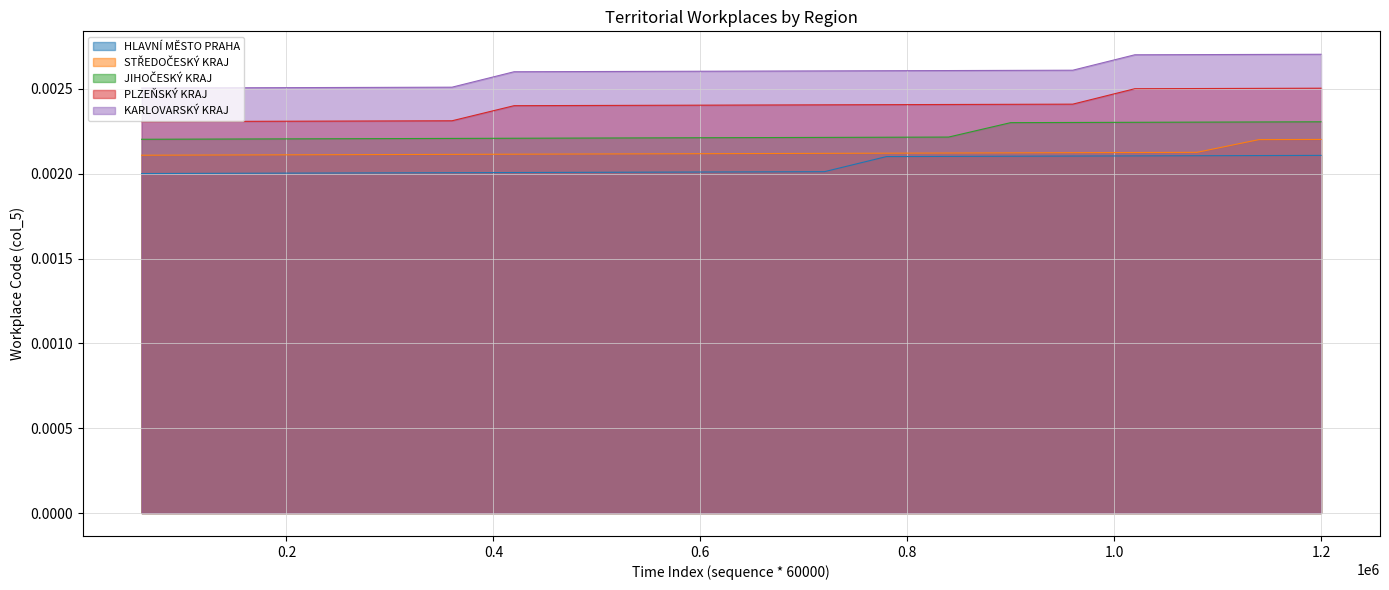

How many lines are shown in the chart?

5